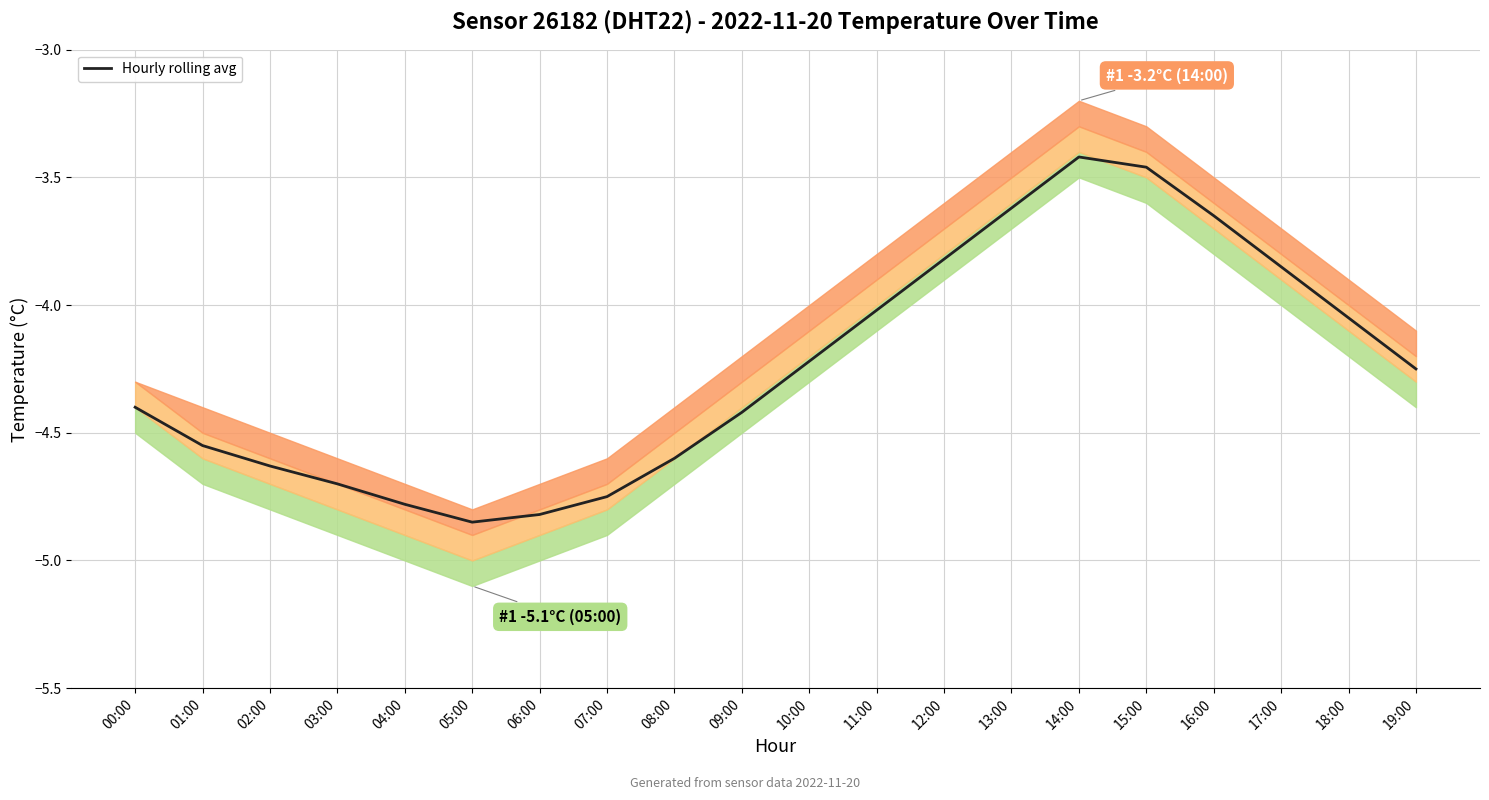

What position from the right is 13:00?

7